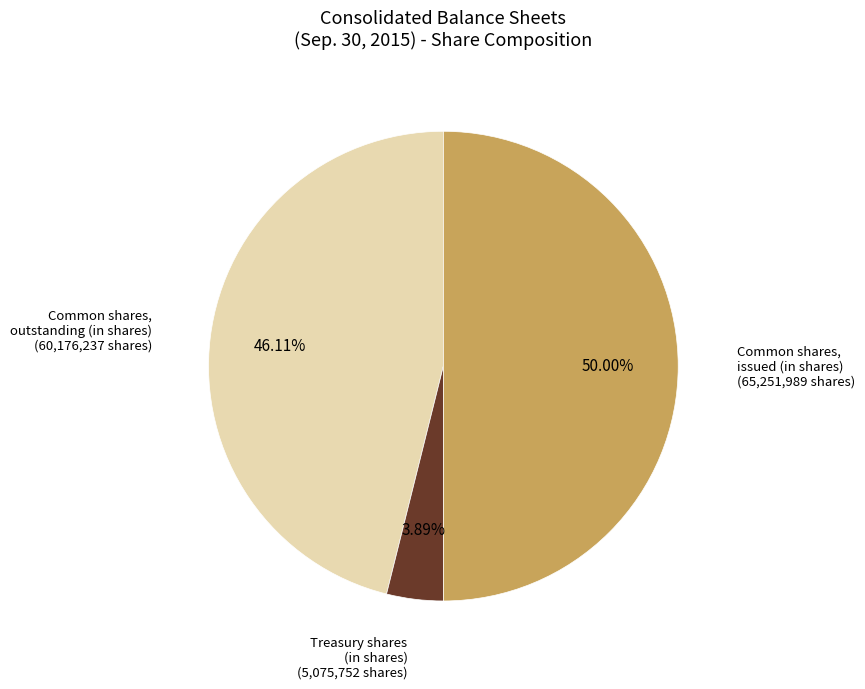

Which category has the biggest portion of the pie?

Common shares, issued (in shares)